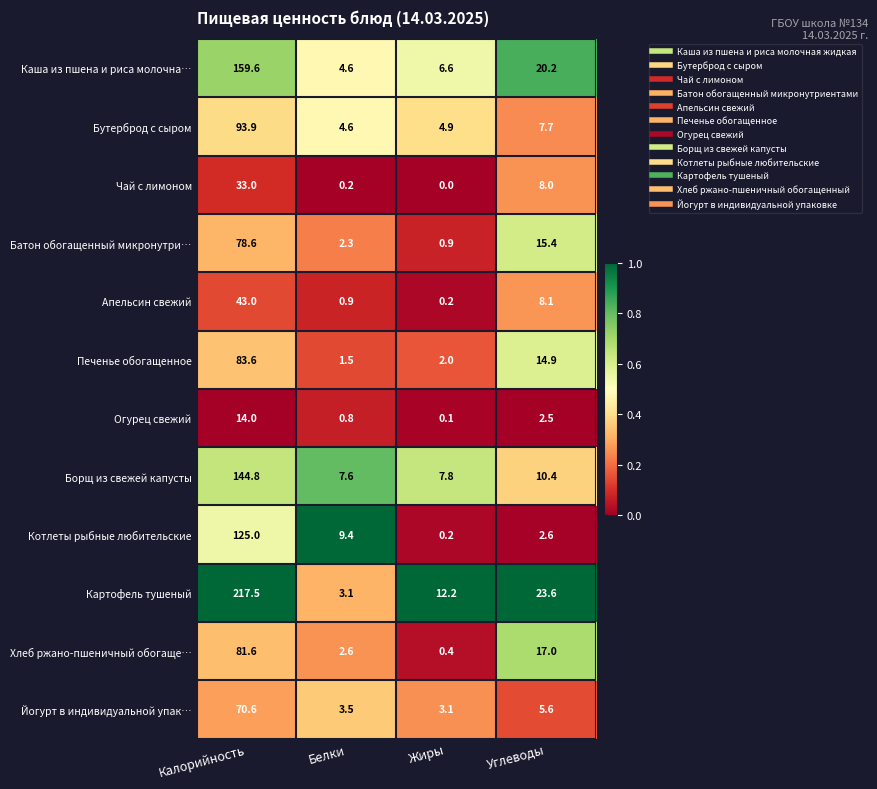

Which series has the largest total across all categories?

Картофель тушеный